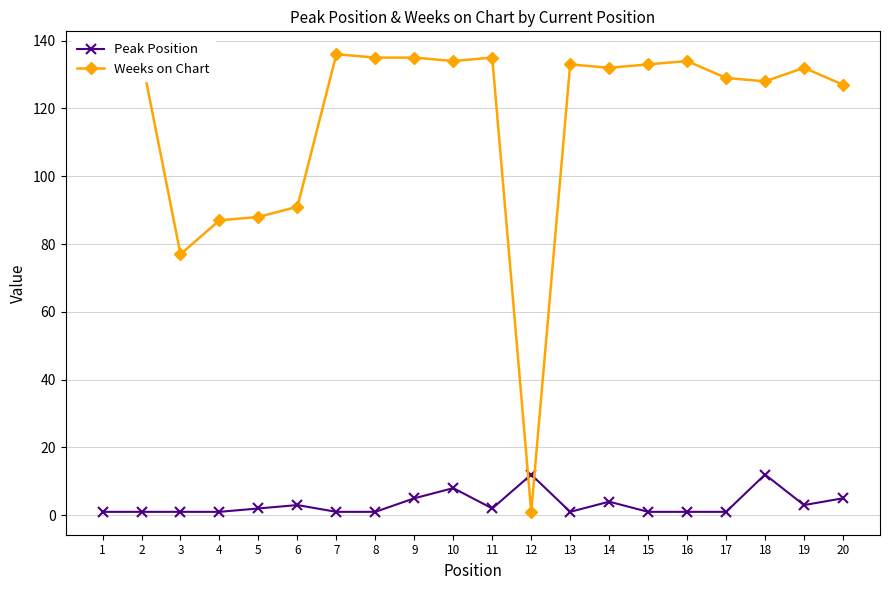

List the series in order of their overall mean, highest first.

Weeks on Chart, Peak Position